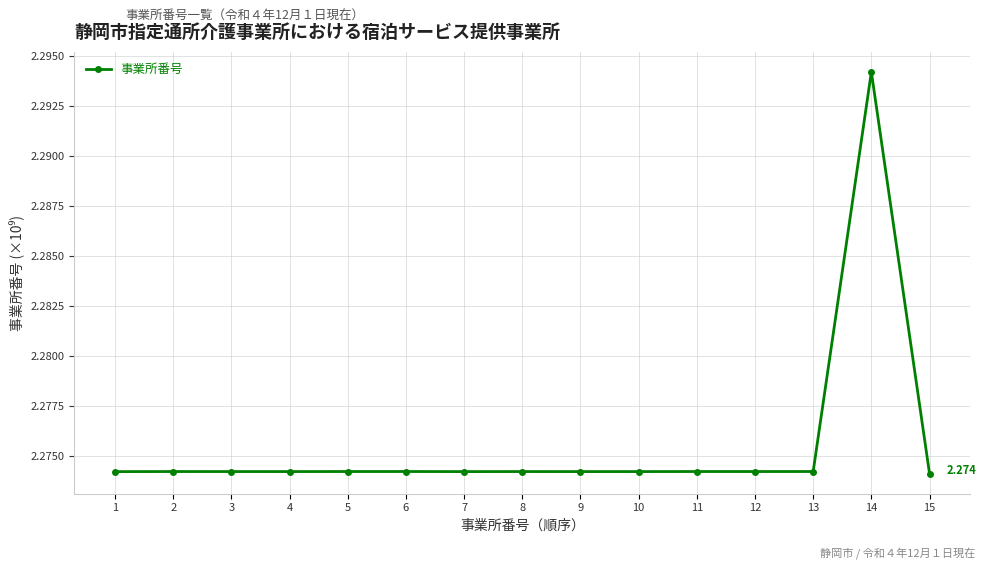

What is the value of the 13th point from the left?

2.3